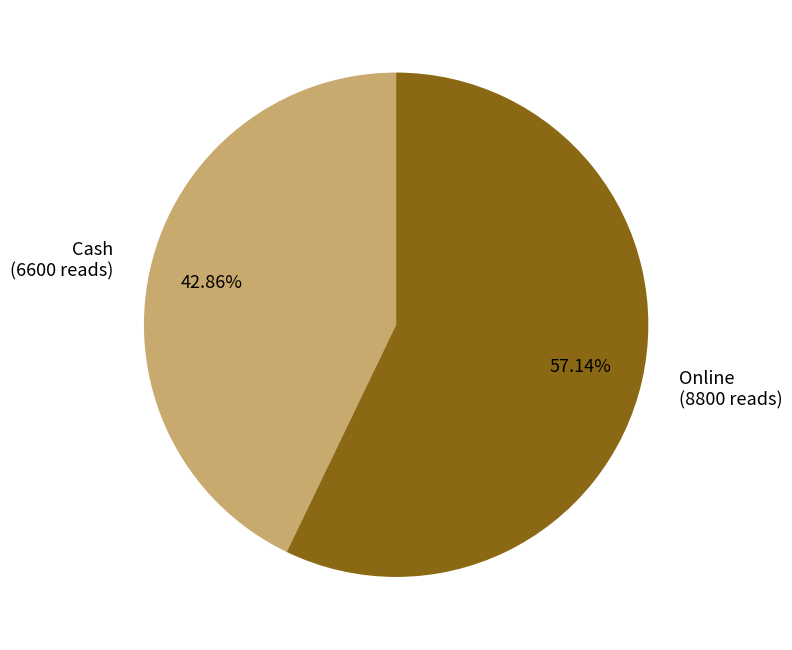

Is the sum of Cash and Online greater than half?

Yes